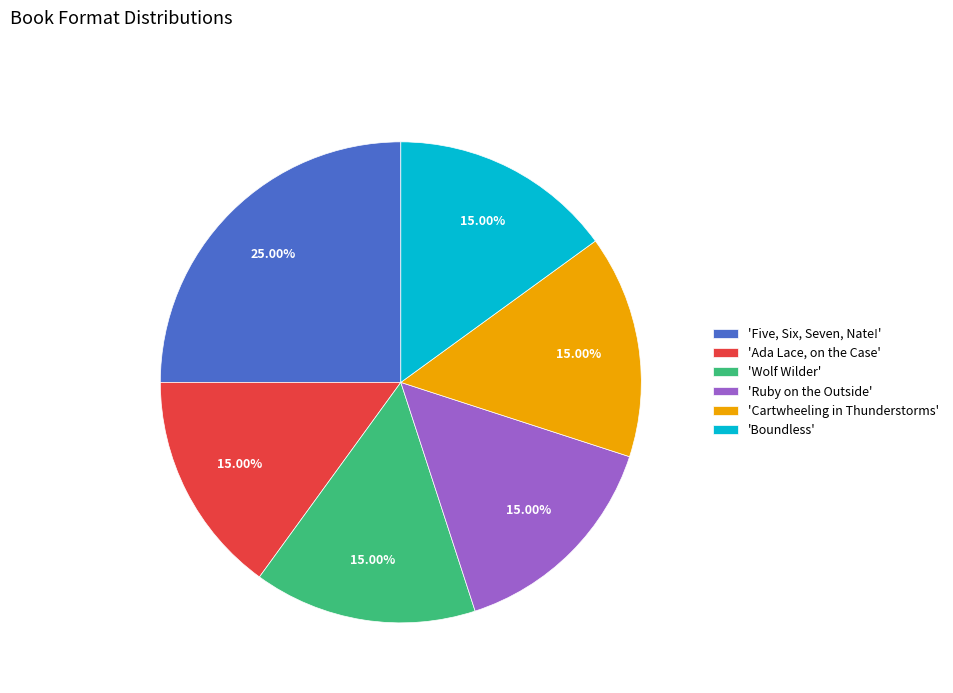

Is there any slice that represents more than half of the pie?

No